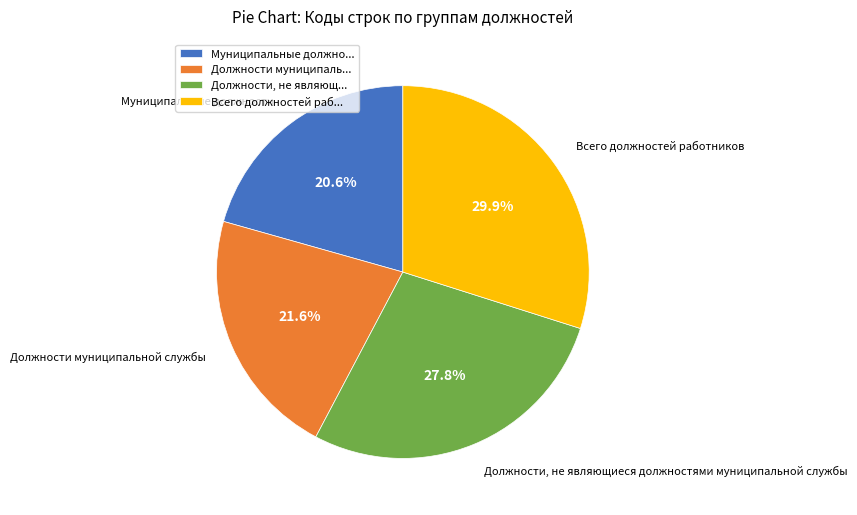

To the nearest percent, what percentage of the pie is Всего должностей работников?

30%